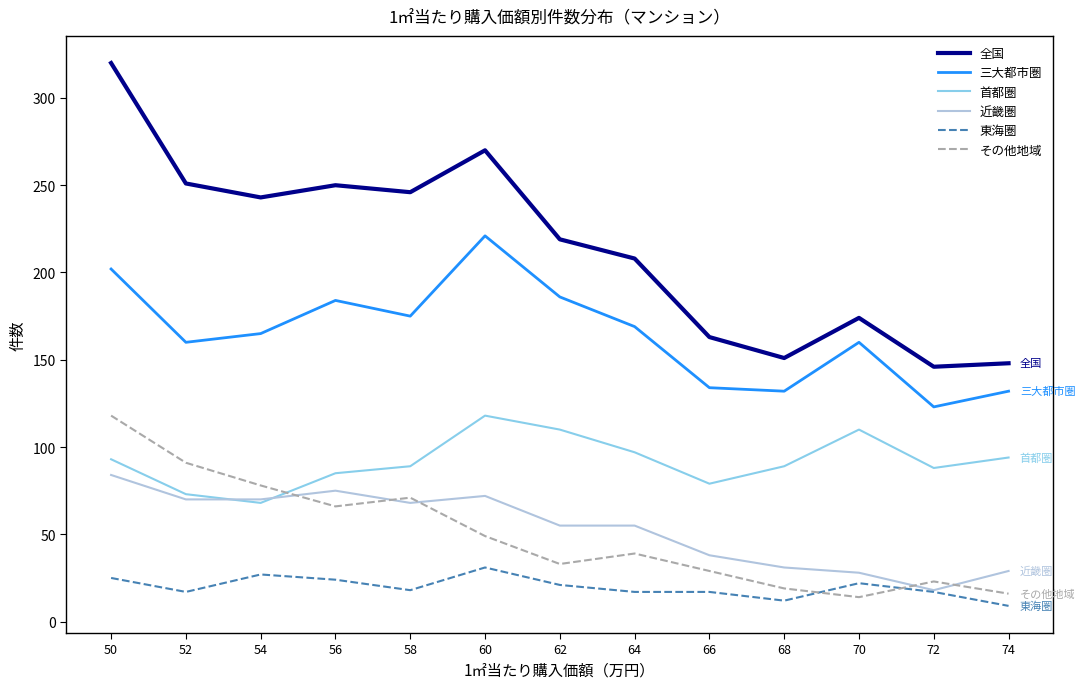

What is the highest value of the 首都圏 series?

118